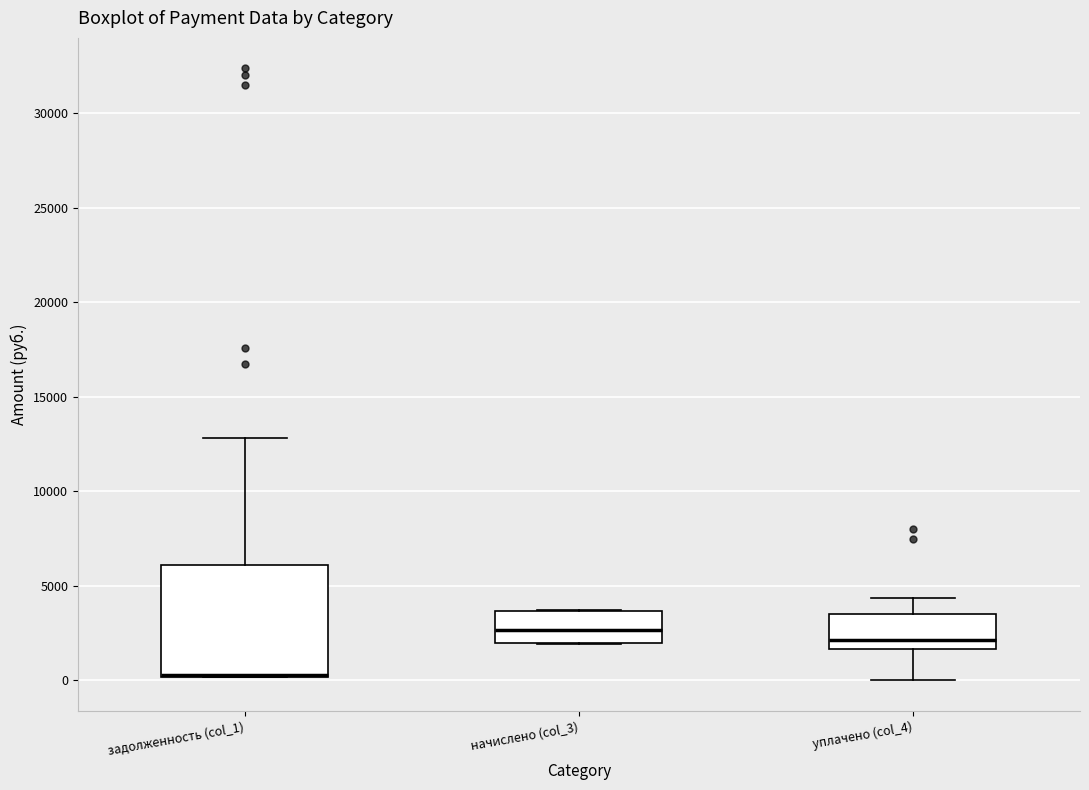

Reading left to right, read every box against the y-axis: the position of its median line, the range the box covers, and the ends of its whiskers. The values are not printed on the chart, so give them approximately, as read against the axis.

задолженность (col_1): median 500 (drawn on the box's lower edge), box 0 to 6000, whiskers 0 to 13000
начислено (col_3): median 2500, box 2000 to 3500, whiskers 2000 to 3500
уплачено (col_4): median 2000, box 1500 to 3500, whiskers 0 to 4500